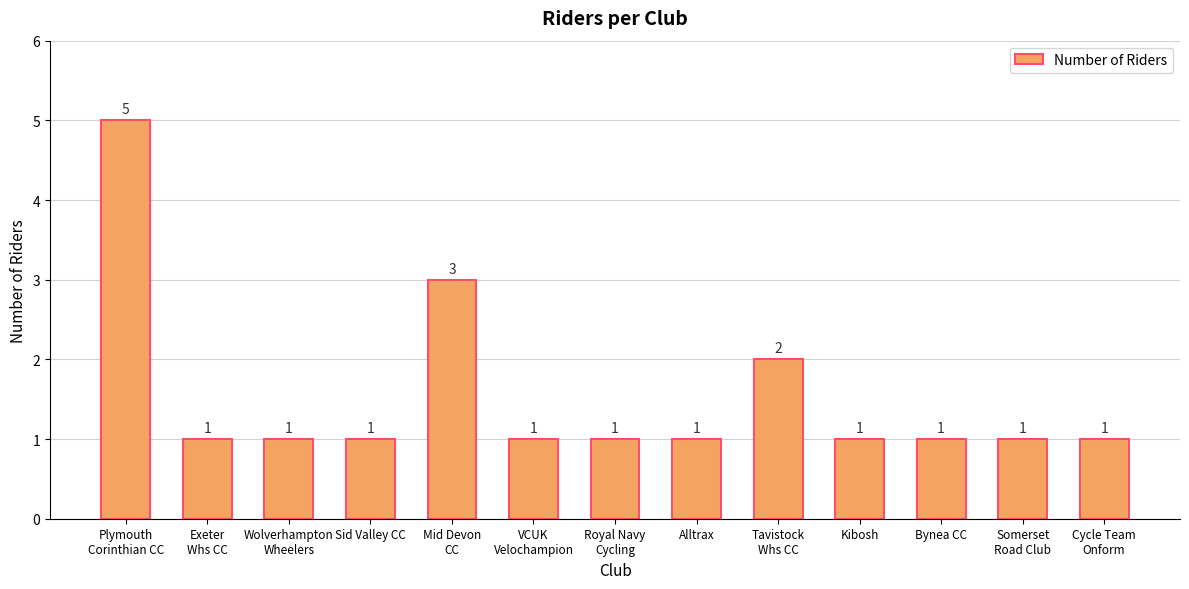

What is the label of the 10th bar from the right?

Sid Valley CC